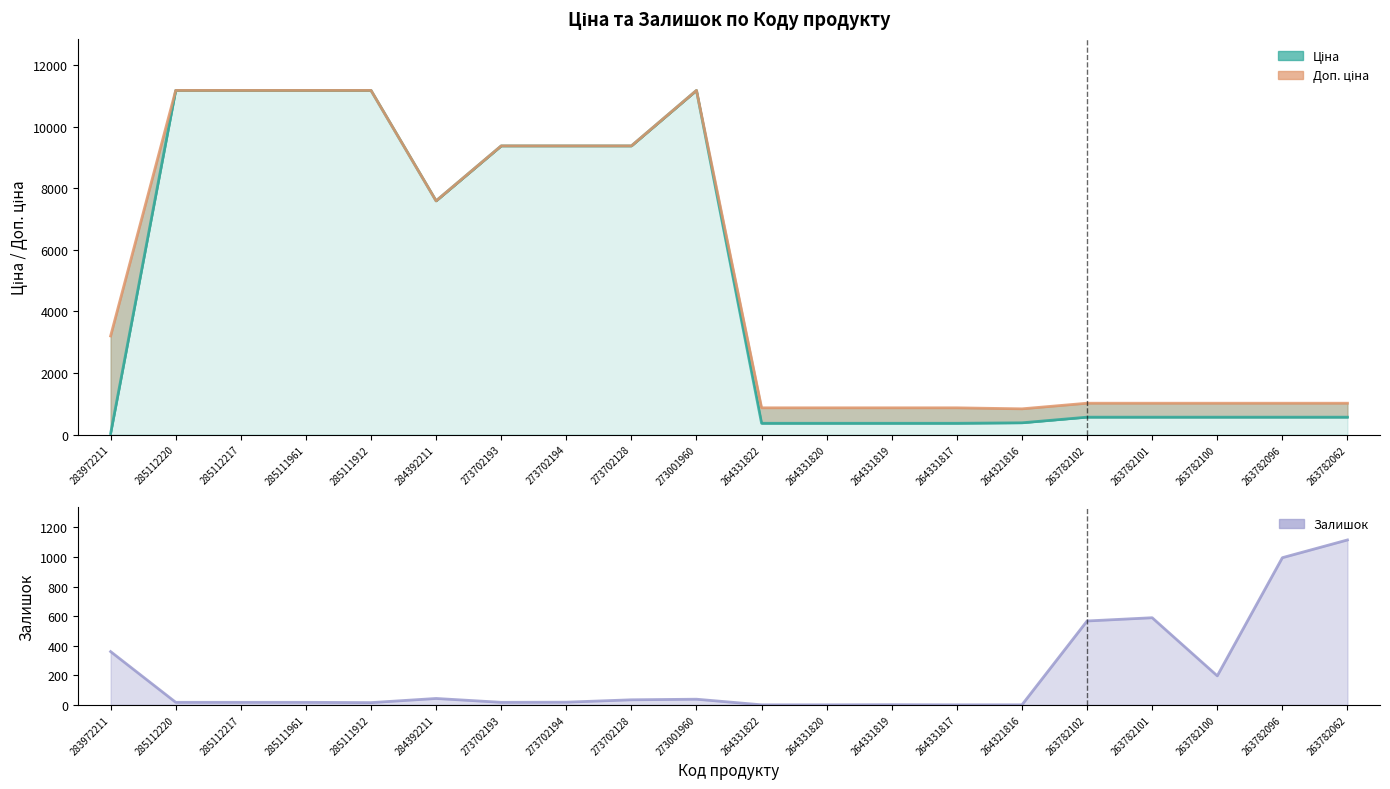

What is the label of the 10th point from the left?

273001960